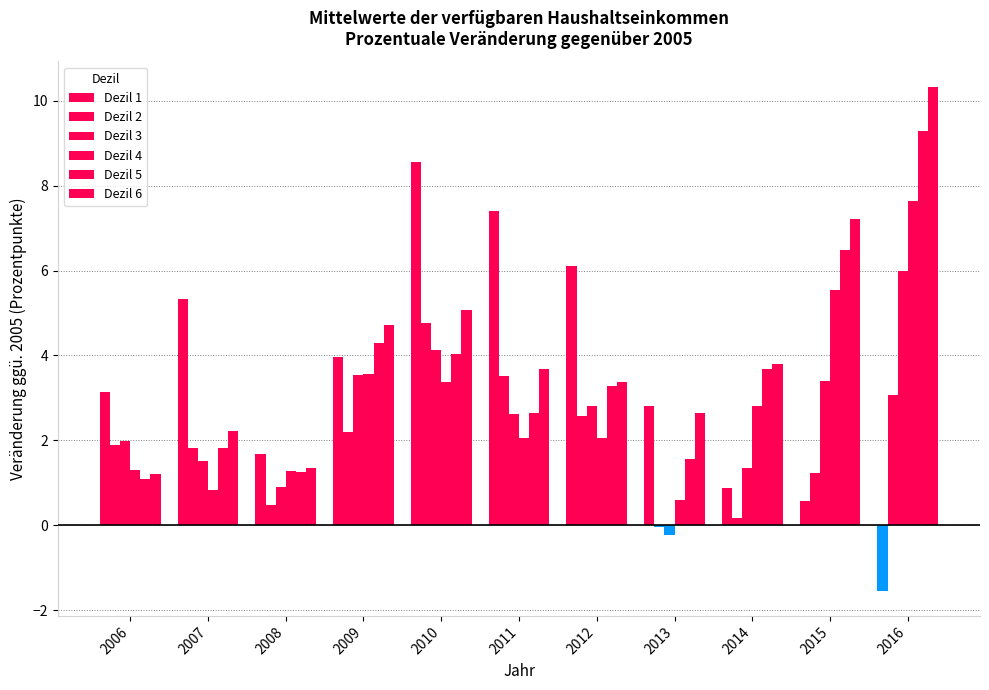

Count the number of data series in this chart.

6